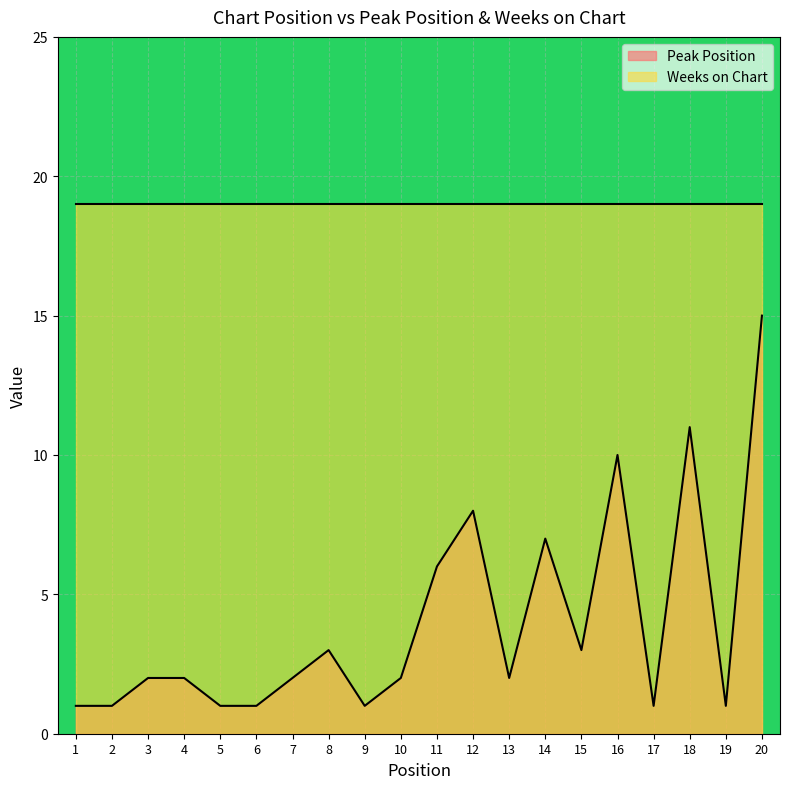

At which category does the chart reach its minimum across all series?

1